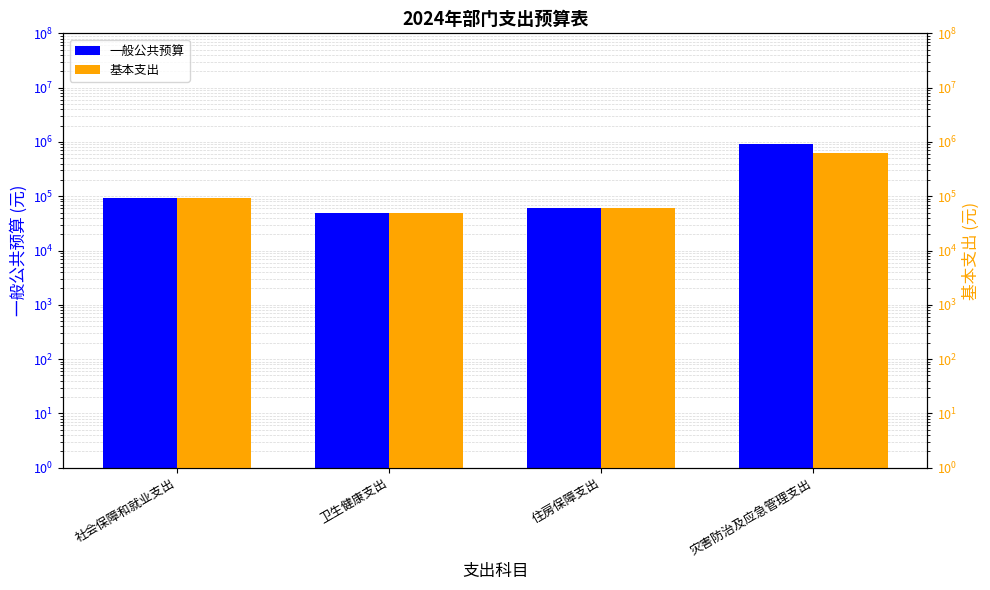

List the series in order of their overall mean, highest first.

一般公共预算, 基本支出